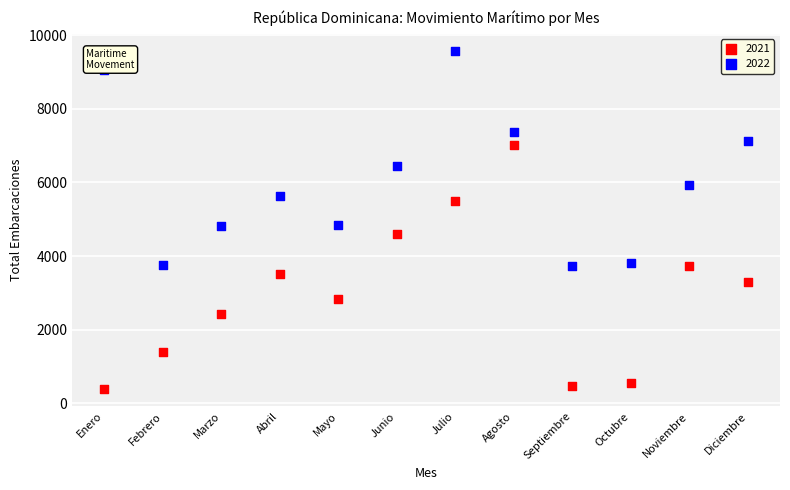

Across all data points, what is the range of X values (max minus min)?

11